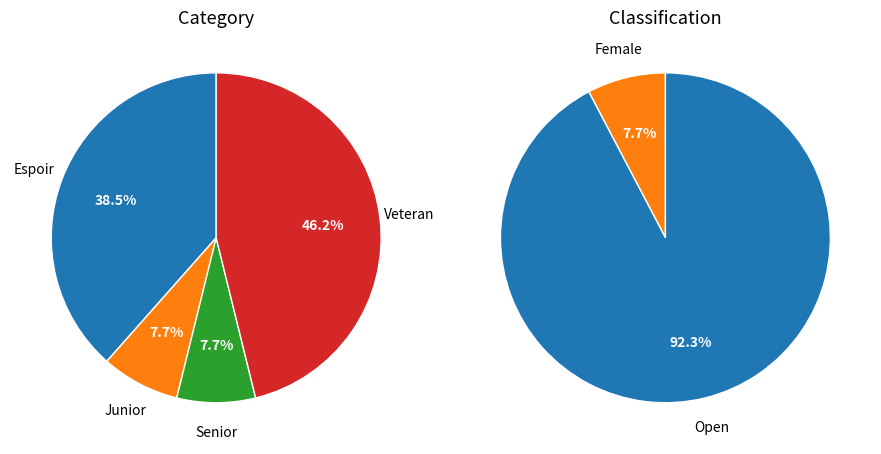

Which slice is the smallest?

Junior